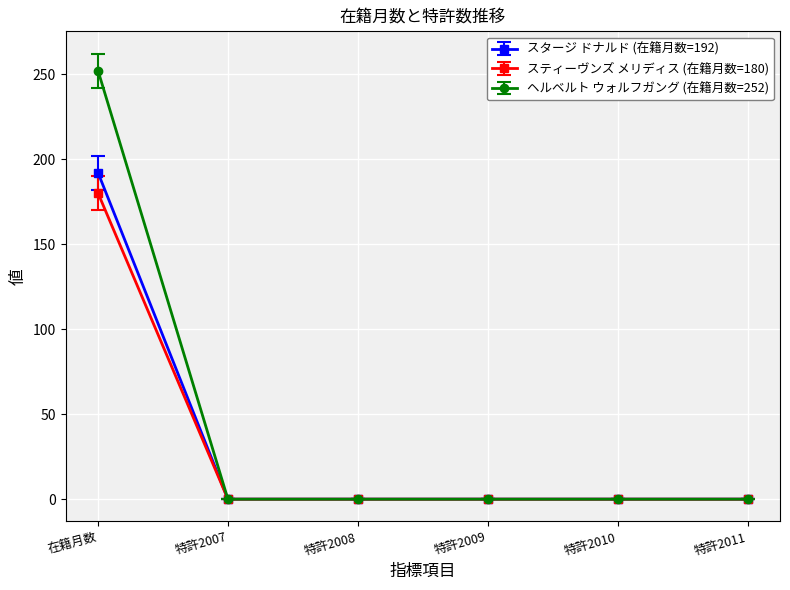

Which series has the widest spread of values?

ヘルベルト ウォルフガング (在籍月数=252)